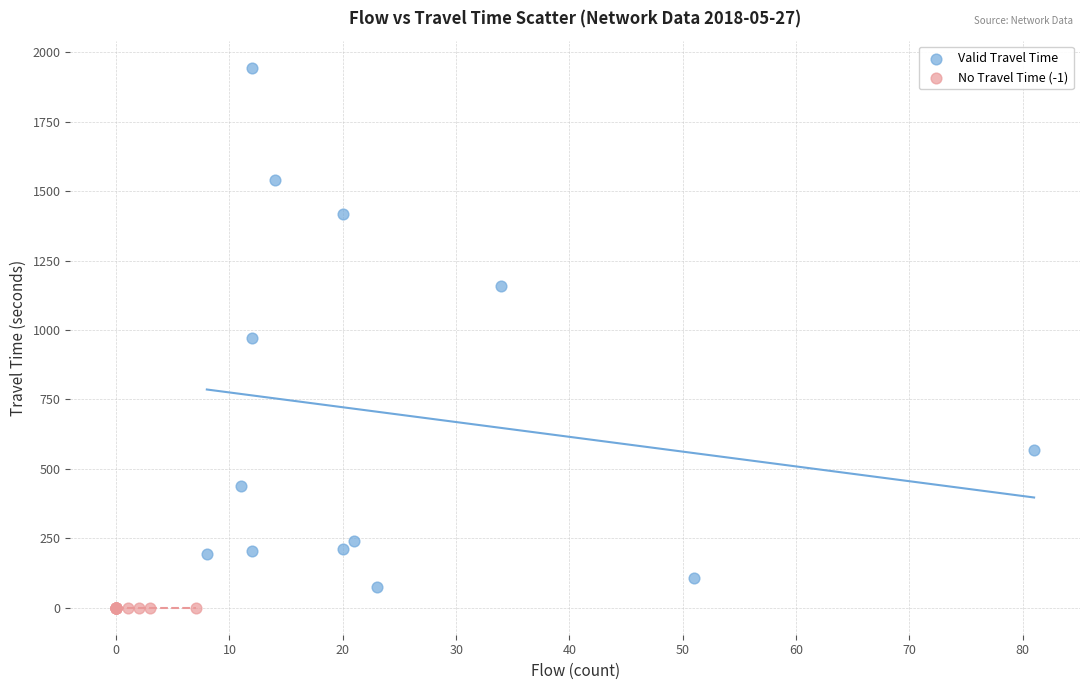

Which series contains the highest Y value?

Valid Travel Time